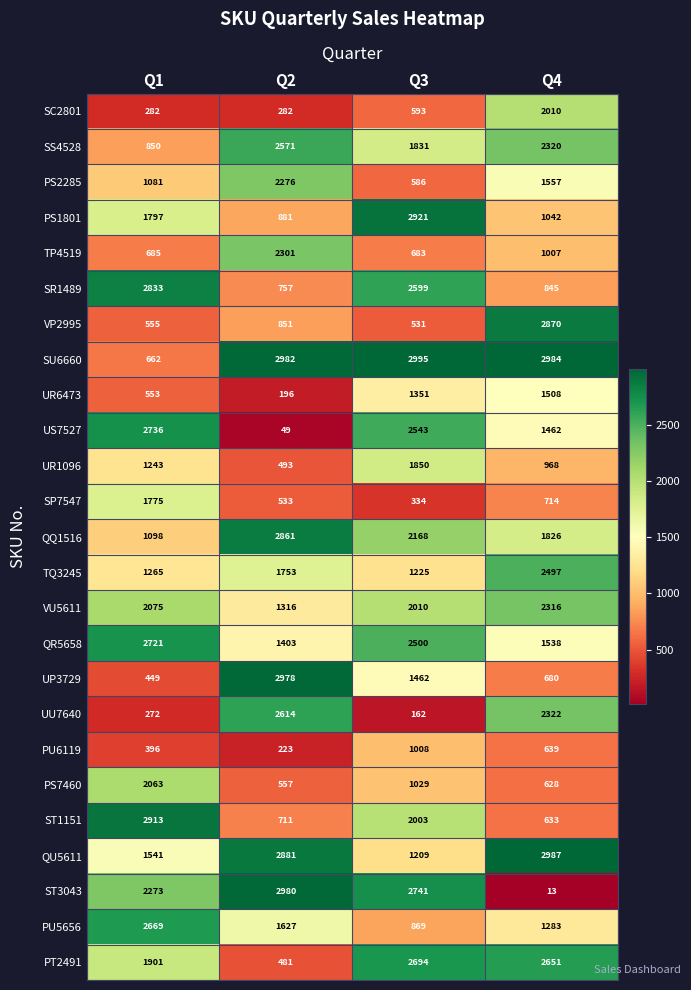

At how many categories does at least one series exceed 1001?

4